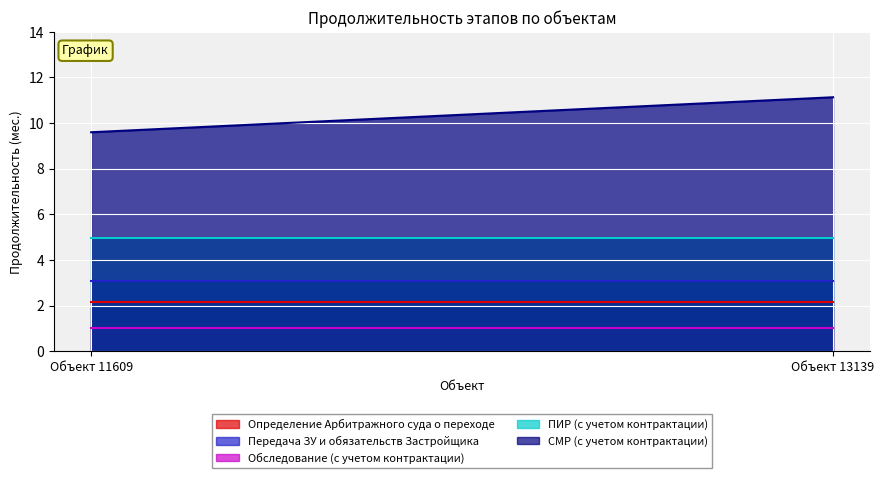

What is the smallest value displayed?

1.0